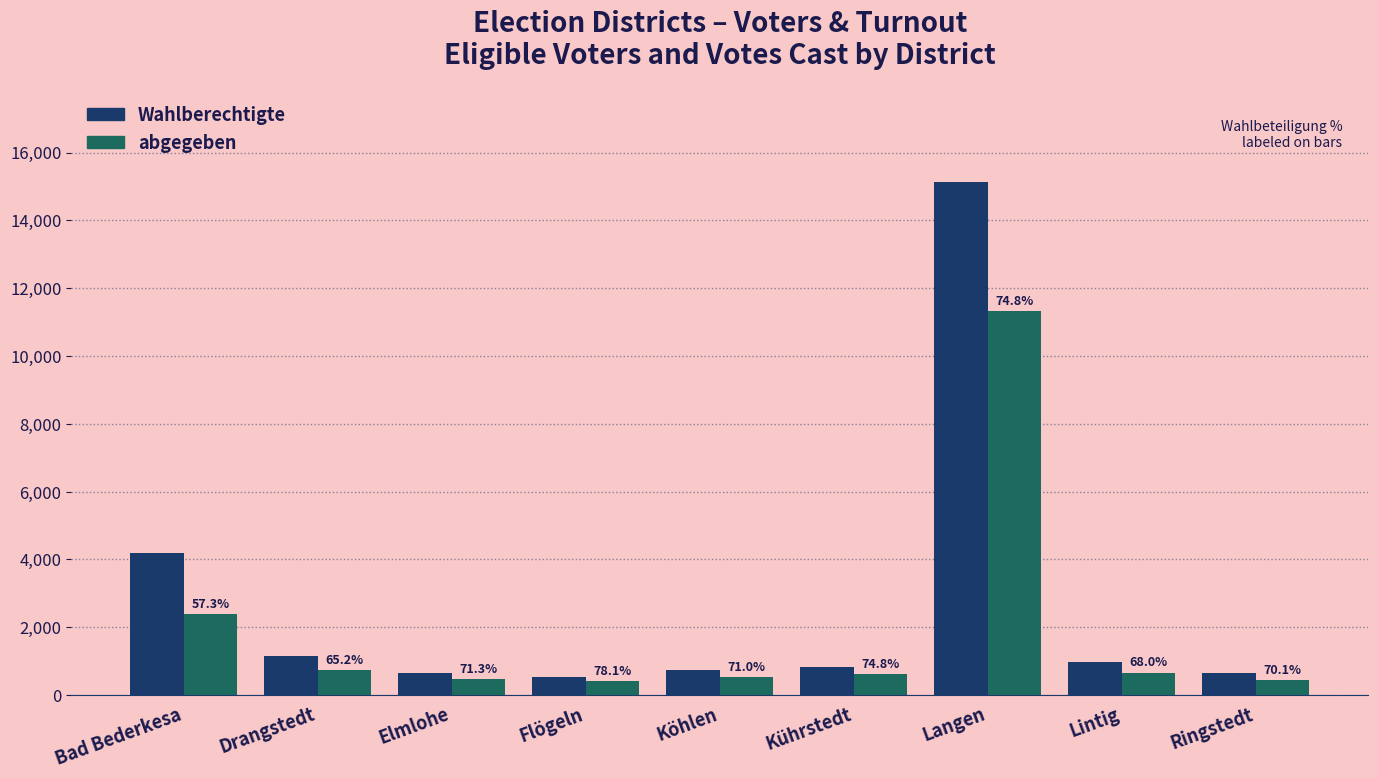

What are all the series names shown in the legend?

Wahlberechtigte, abgegeben